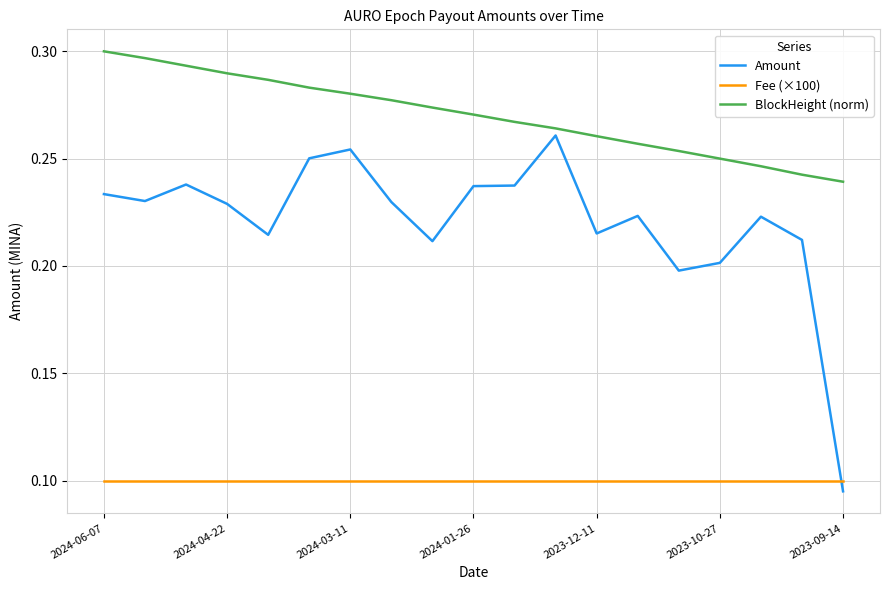

True or false: Fee (×100) and BlockHeight (norm) cross at least once.

False